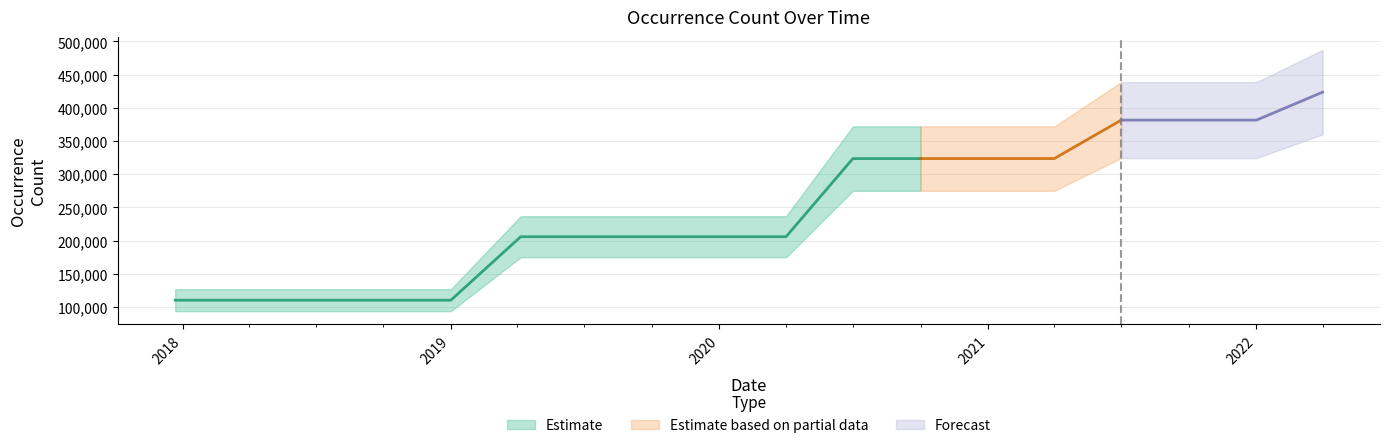

Which category has the lowest value across all series?

2017-12-22